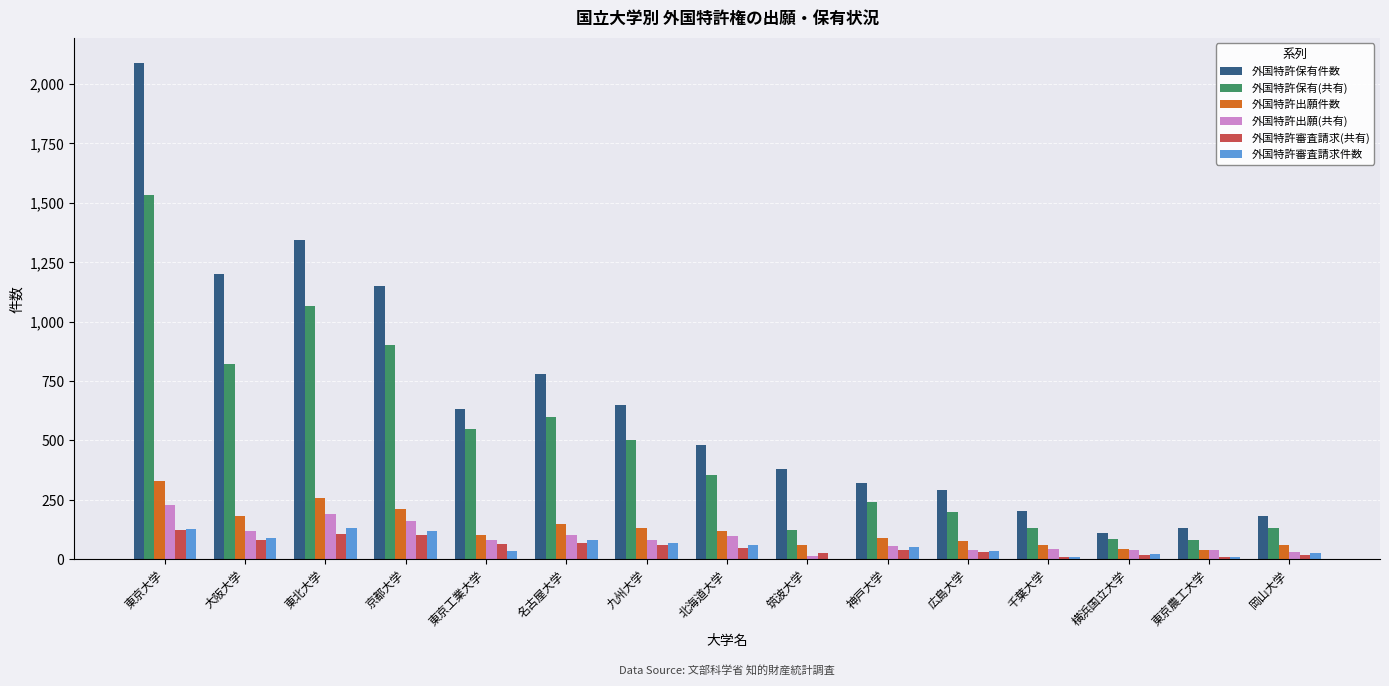

True or false: 外国特許保有件数 has a value of 290 at 広島大学.

True